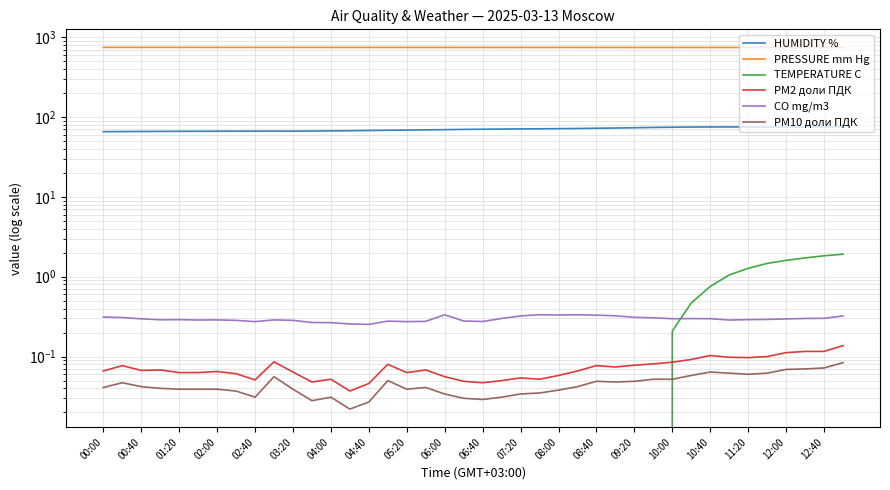

Between which two adjacent categories do TEMPERATURE C and PM2 доли ПДК first intersect?

29 and 30